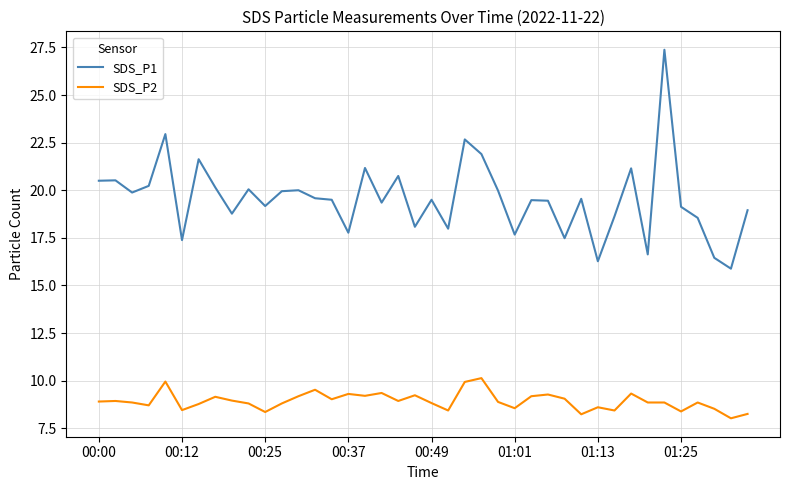

List the series in order of their peak value, lowest first.

SDS_P2, SDS_P1